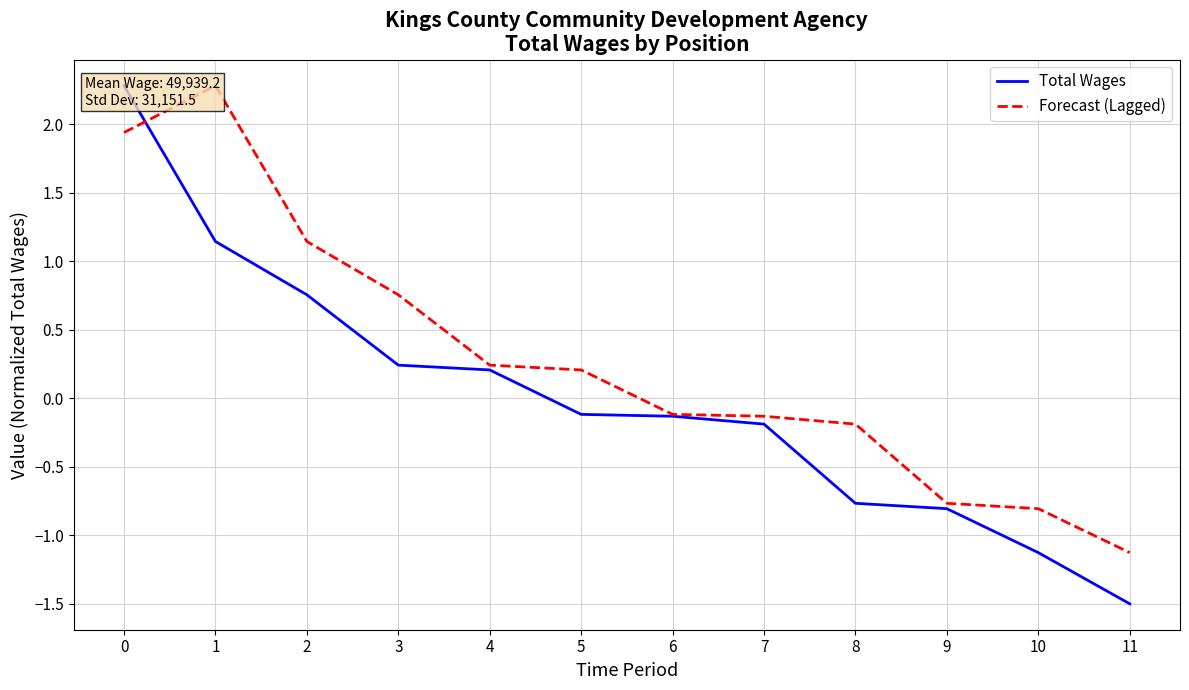

What is the difference between the maximum and minimum values in the Forecast (Lagged) series?

3.4